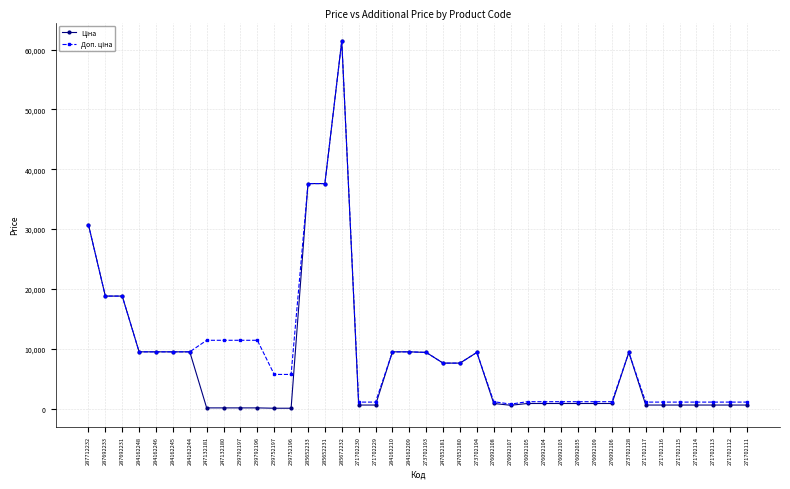

What is the maximum value shown in the chart?

61434.3